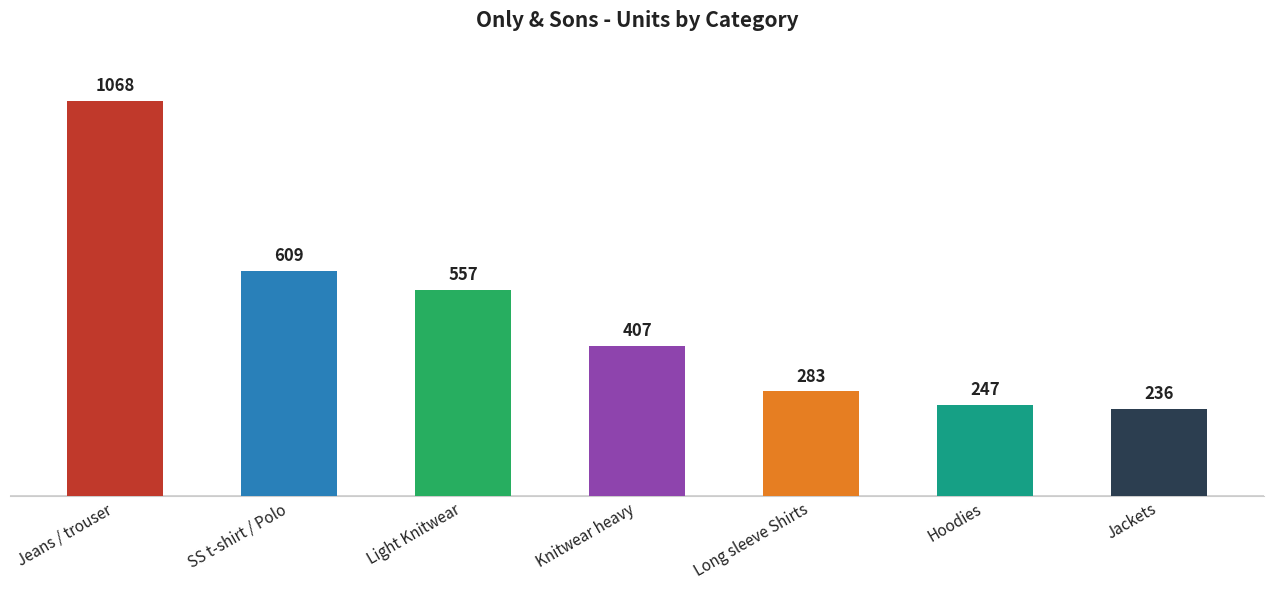

Reading right to left, what are all the values shown in this chart?

236	247	283	407	557	609	1068